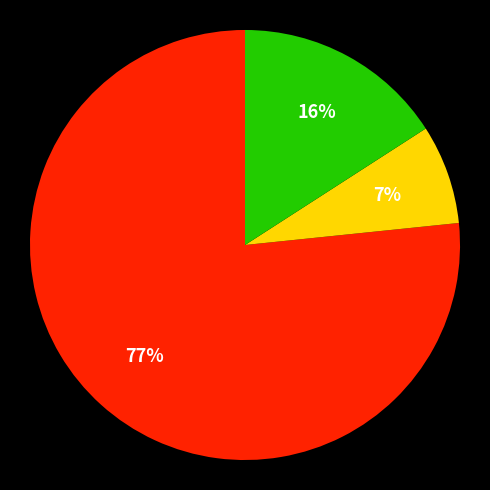

To the nearest percent, what is the average slice percentage?

33%